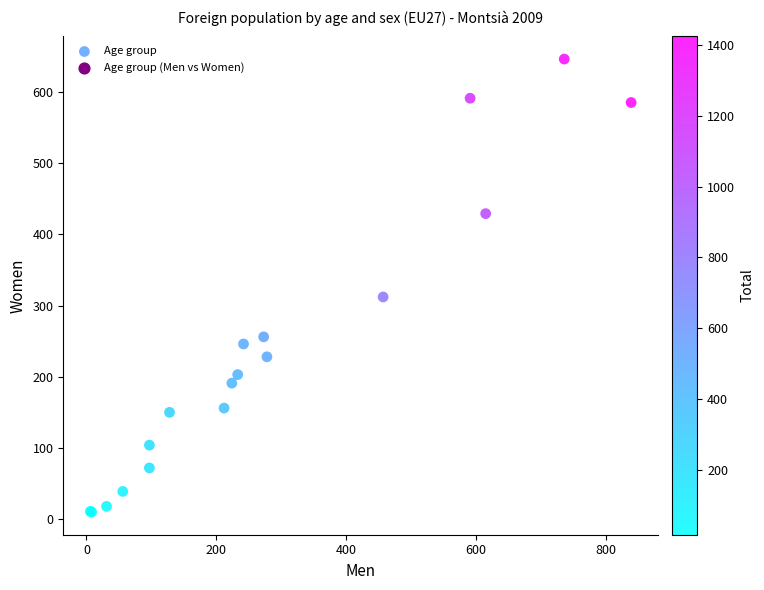

What Y value in the scatter plot is closest to 328?

312